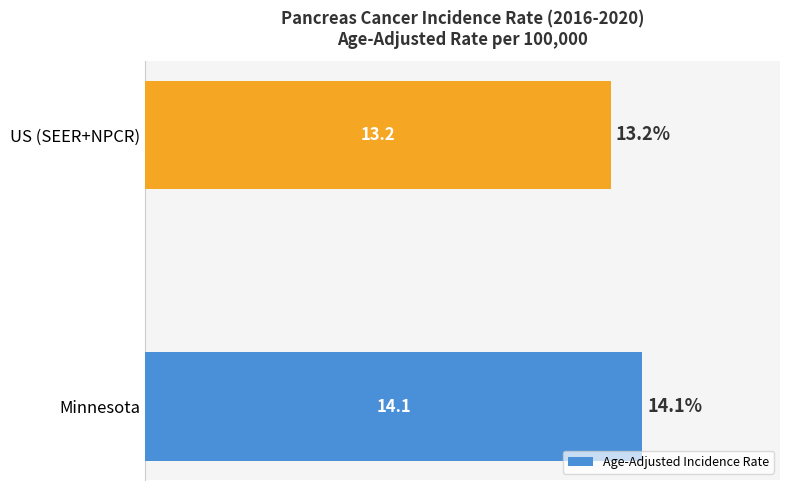

How many bars are there in total?

2